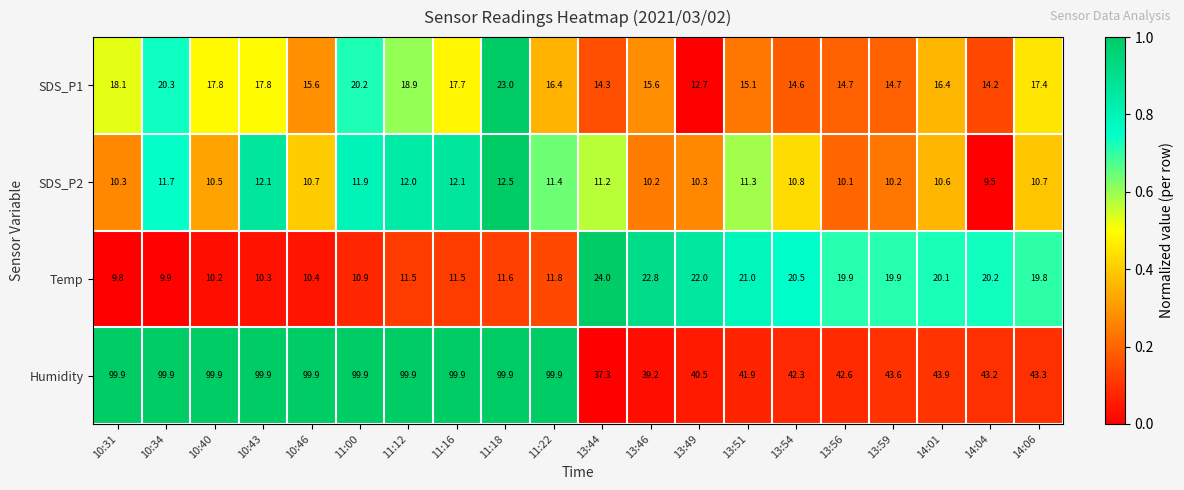

At which category is the sum across all series the highest?

11:18